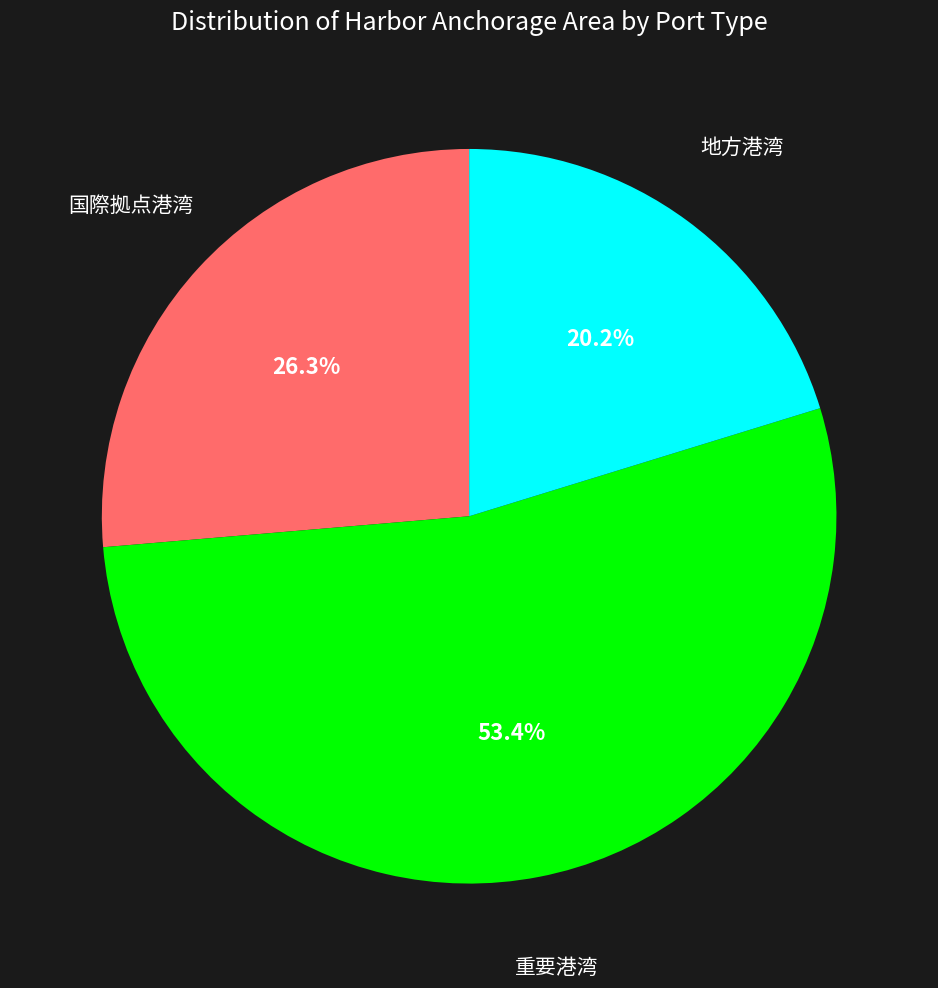

Is there any slice that represents more than half of the pie?

Yes